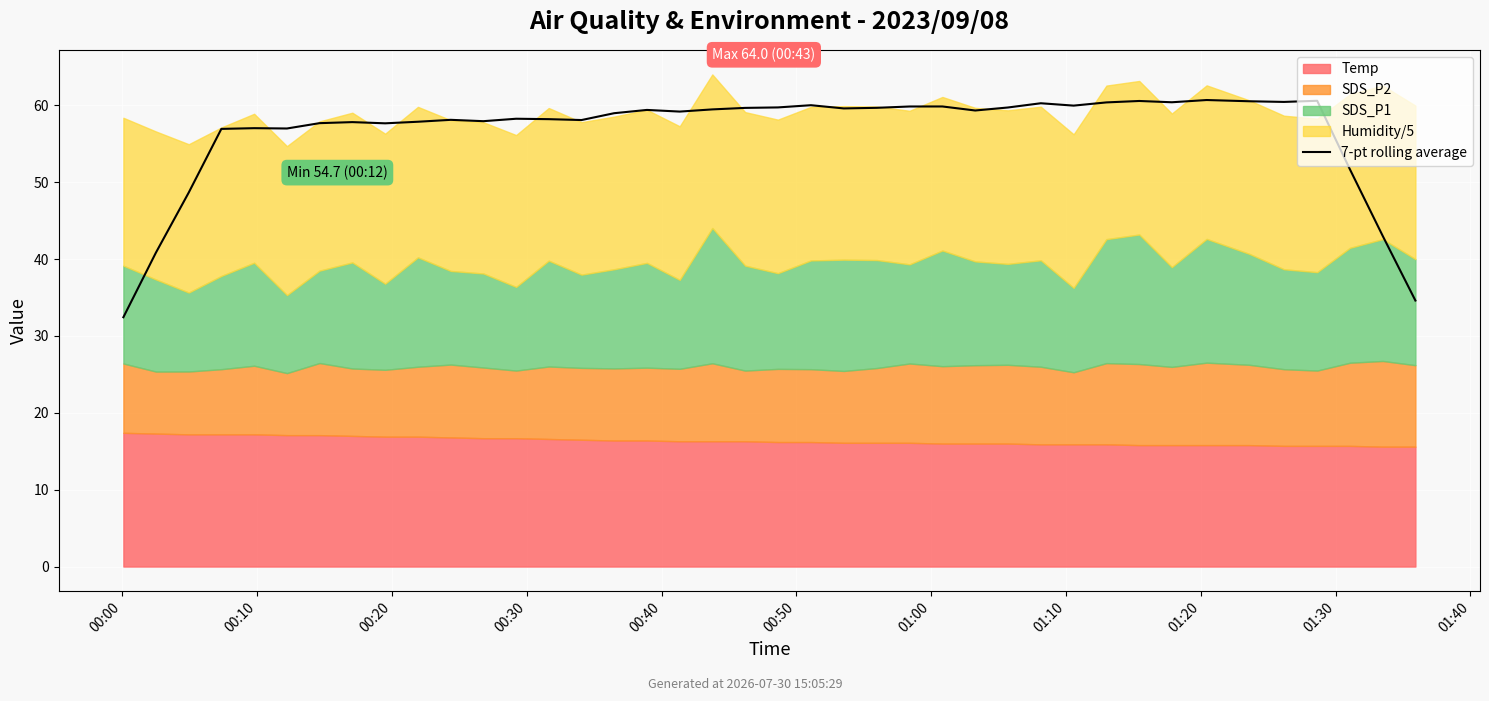

What is the sum of the values at 25 and 18?

119.3